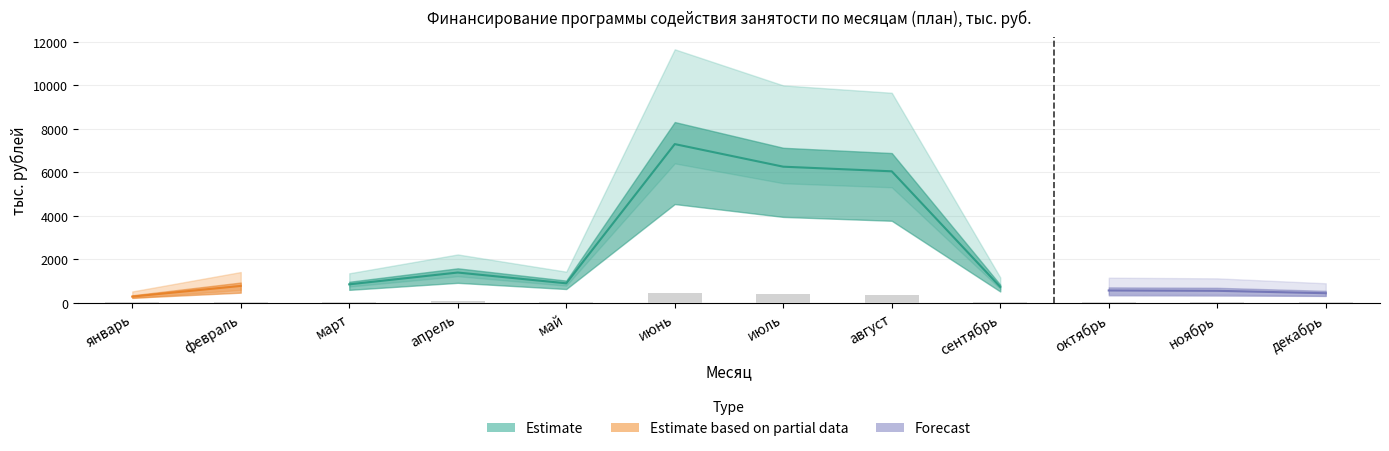

List the labels in order of бюджет города Когалыма (план) value, smallest first.

январь, декабрь, сентябрь, ноябрь, октябрь, март, май, февраль, апрель, август, июль, июнь